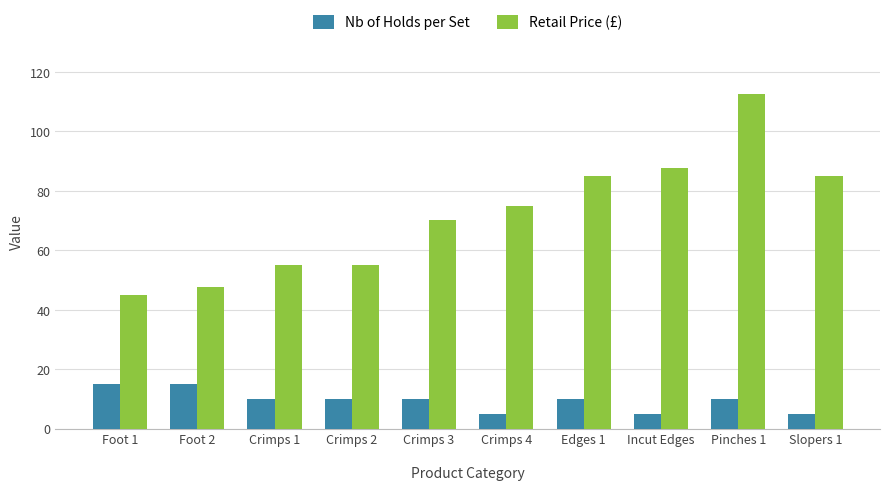

Reading right to left, list all the values displayed in this chart.

Nb of Holds per Set: 5.0	10.0	5.0	10.0	5.0	10.0	10.0	10.0	15.0	15.0
Retail Price (£): 85.0	112.5	87.5	85.0	75.0	70.0	55.0	55.0	47.5	45.0